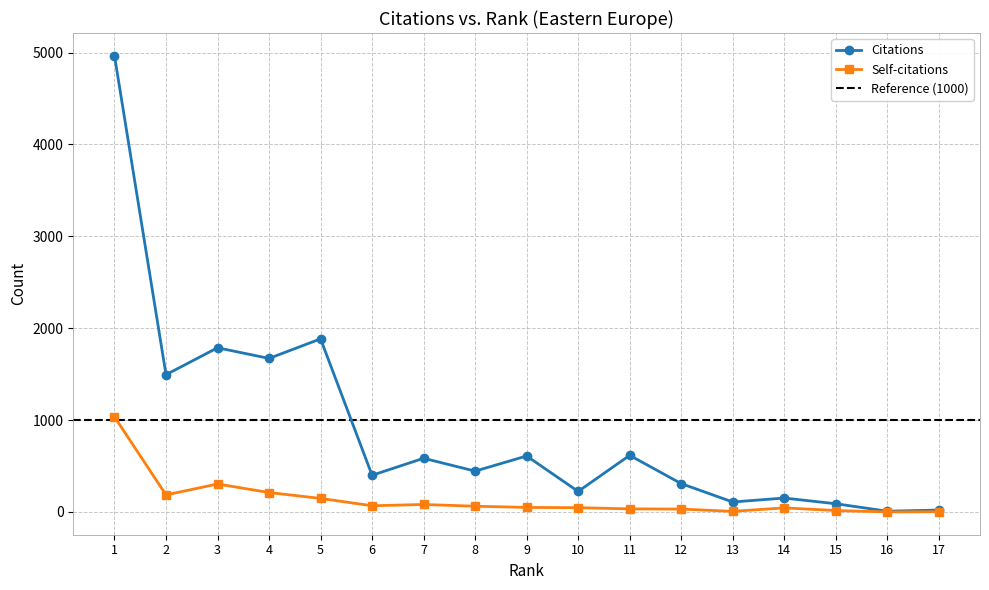

What is the spread (max minus min) of values at 9?

560